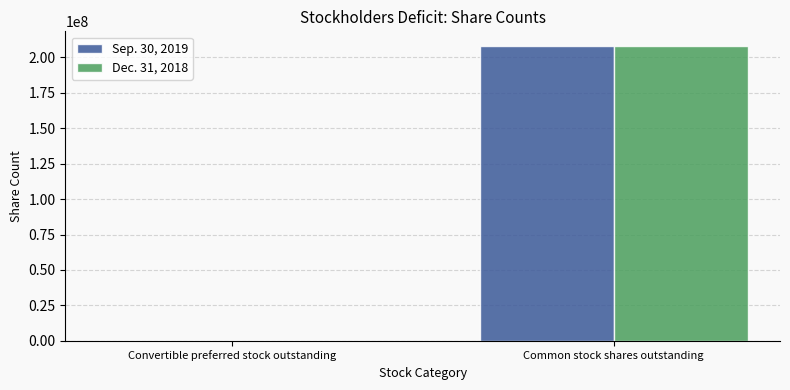

How many Sep. 30, 2019 values are between 9333 and 208019141?

2